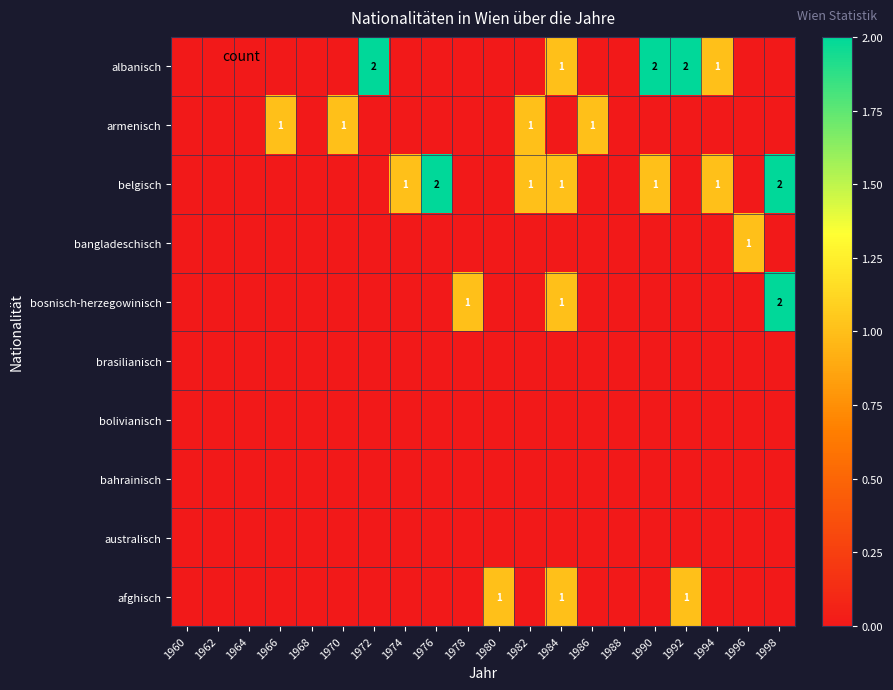

True or false: bosnisch-herzegowinisch has a value of 1 at 1998.

False